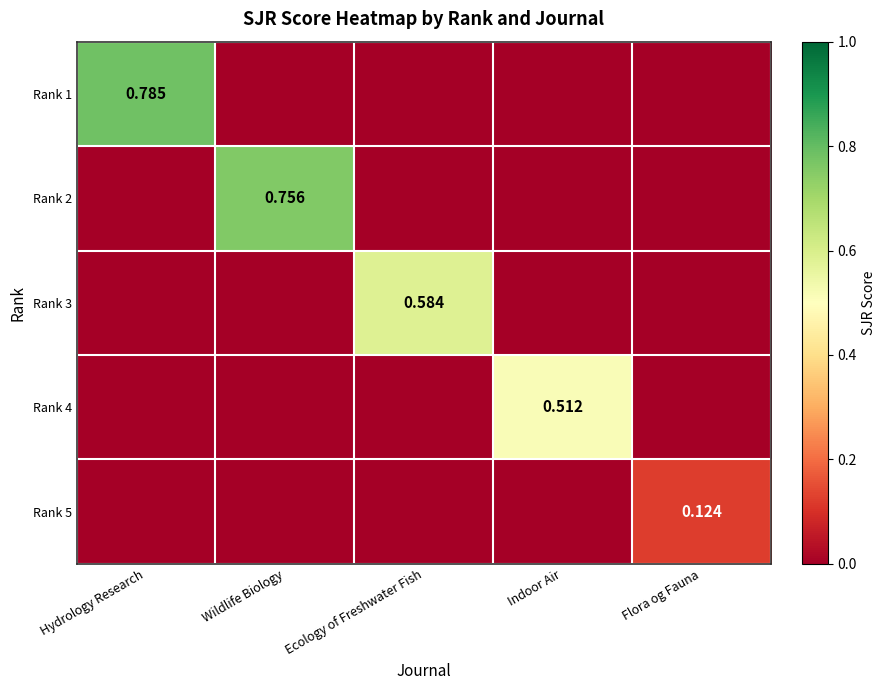

How many positive values does the Rank 3 series have?

1